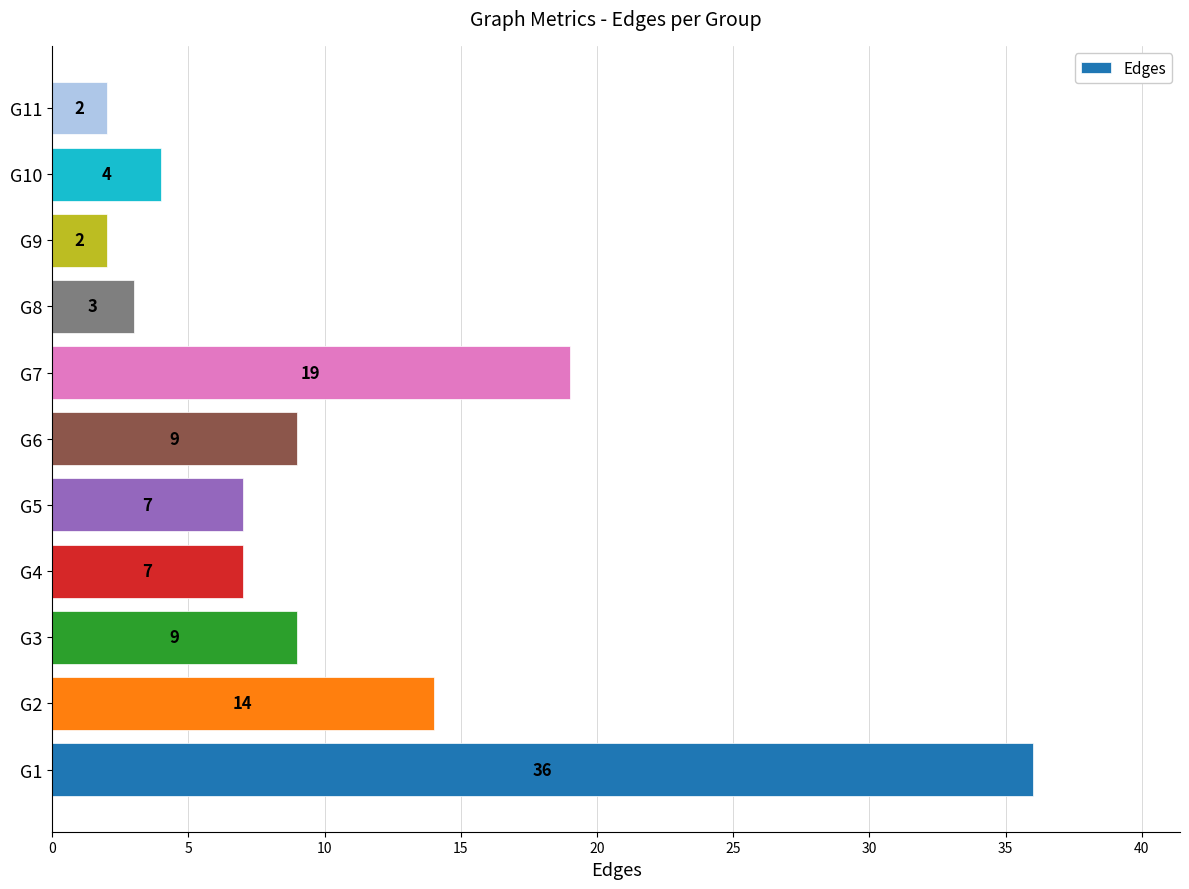

Where is the data nearest to the value 19?

G7